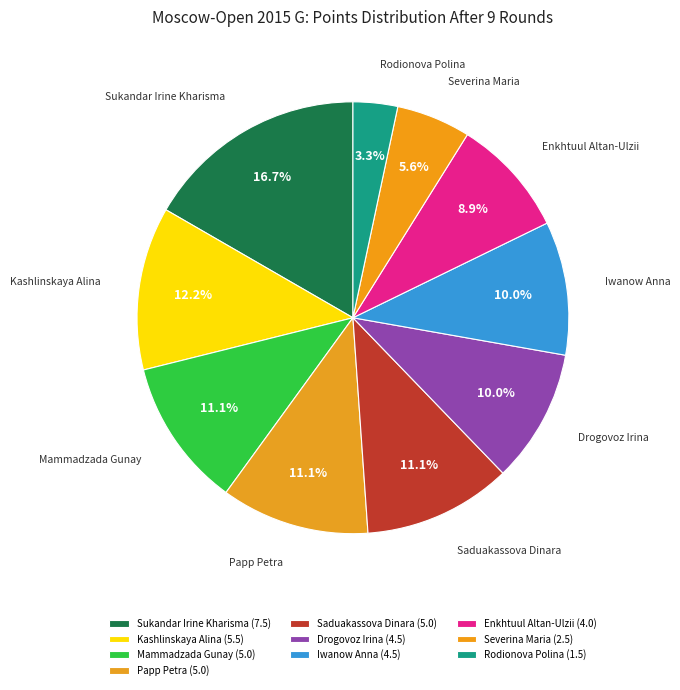

True or false: Sukandar Irine Kharisma accounts for 17% of the total.

True